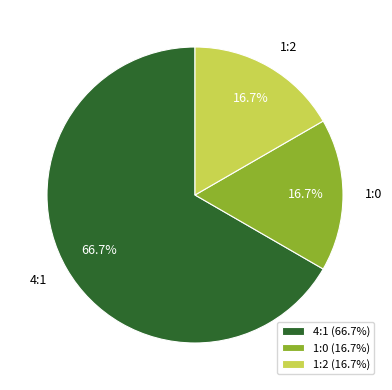

How many segments does this pie chart have?

3